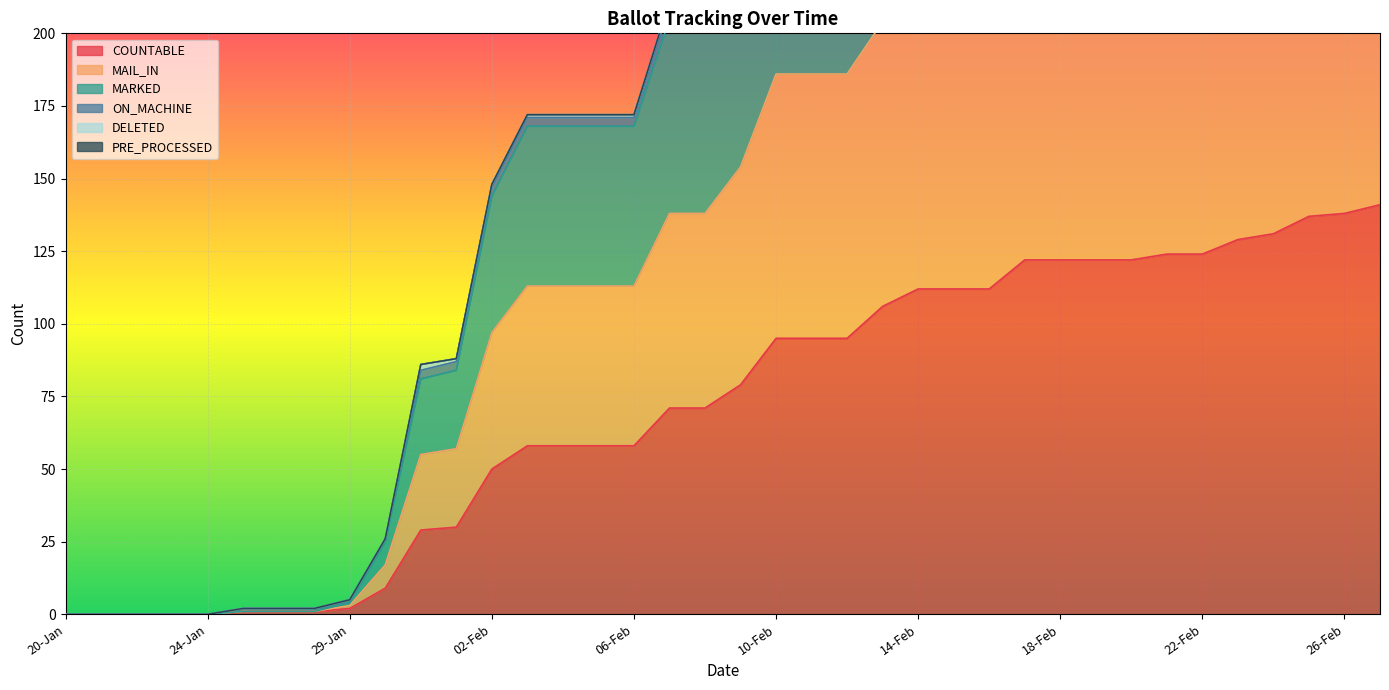

What is the difference between the MAIL_IN values at 13-Feb and 22-Jan?

204